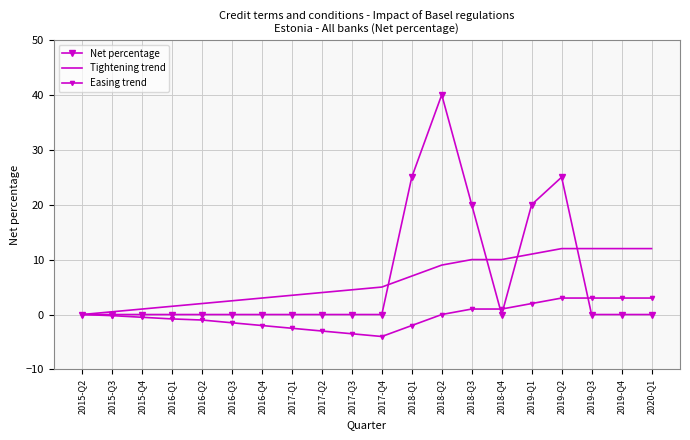

What is the average value of the Tightening trend series?

6.1